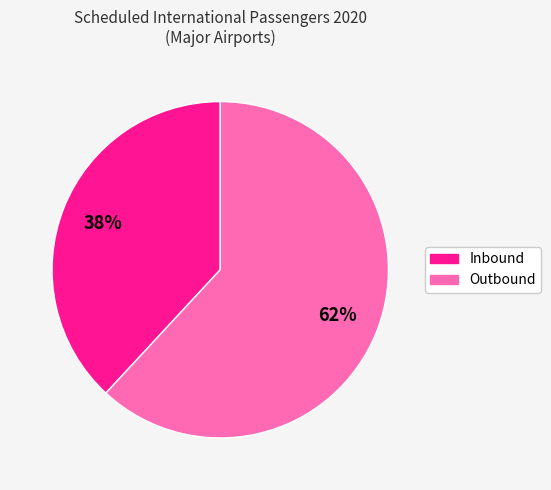

Does any single category account for the majority?

Yes